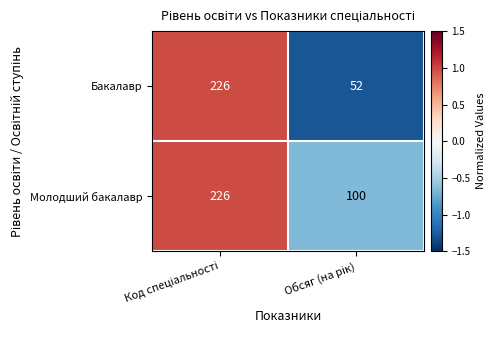

Reading left to right, what are all the values shown in this chart?

Бакалавр: 226	52
Молодший бакалавр: 226	100